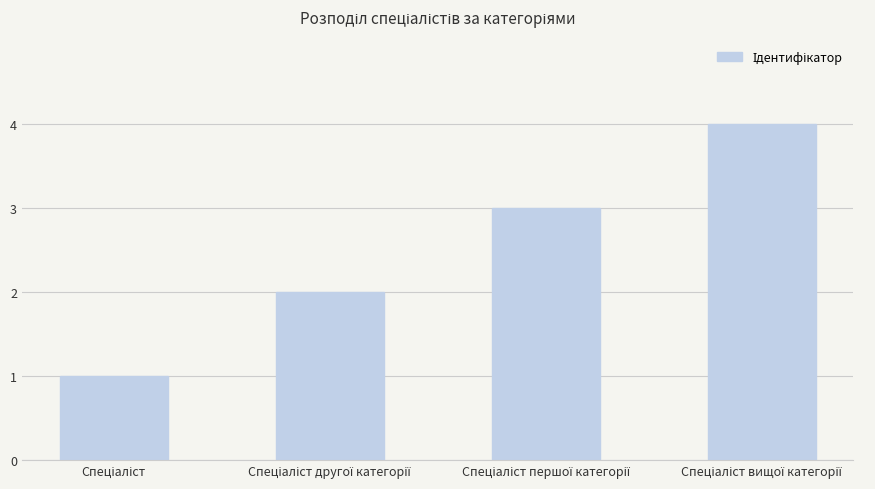

What is the sum of all values?

10